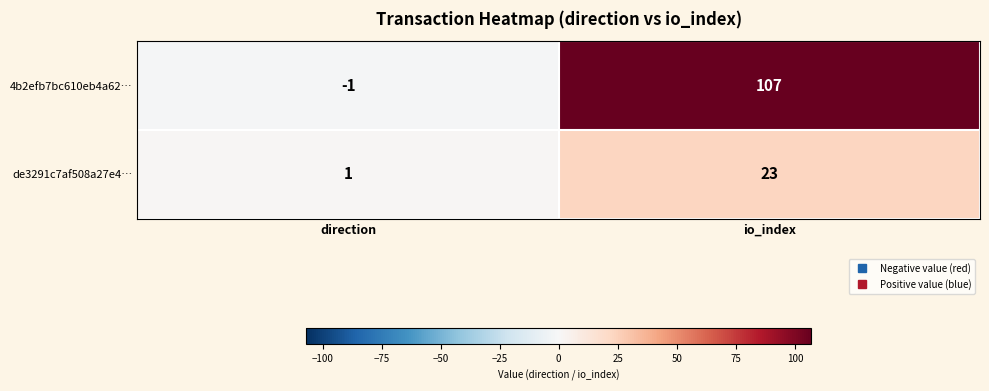

How many values in 4b2efb7bc610eb4a62… are below zero?

1